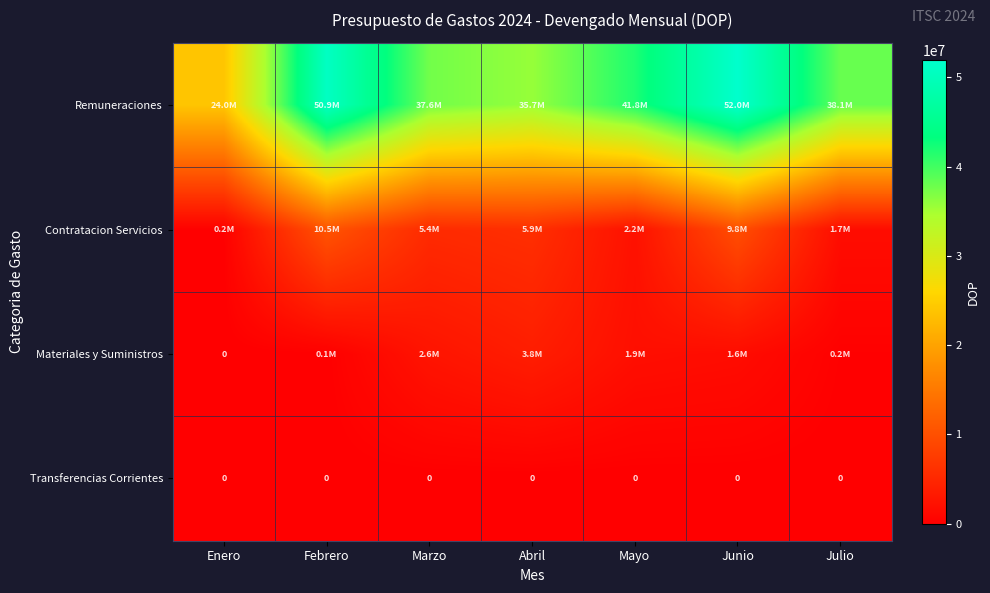

At which category is the sum across all series the highest?

Junio